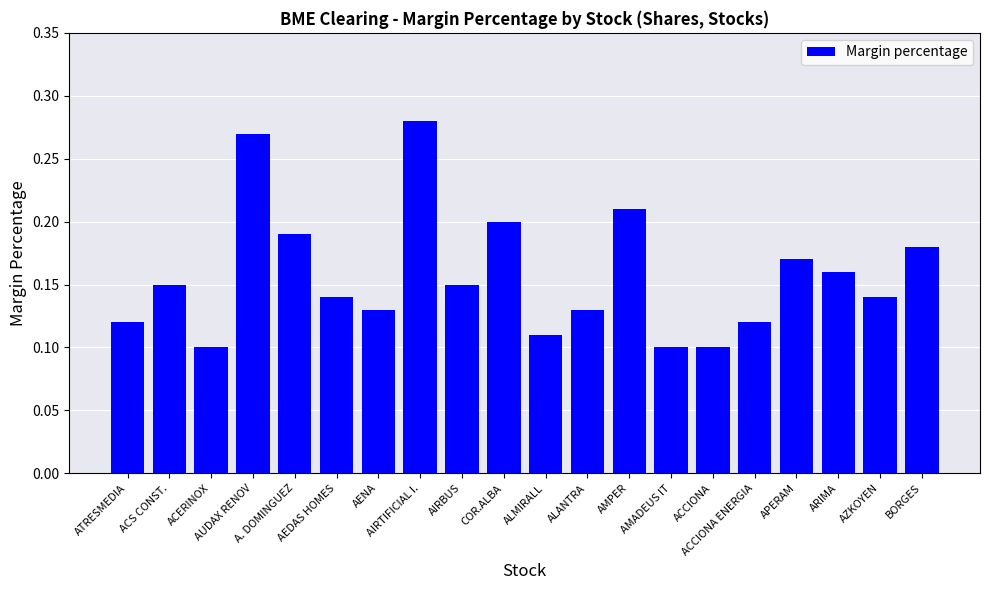

At which category does the chart reach its peak across all series?

AIRTIFICIAL I.